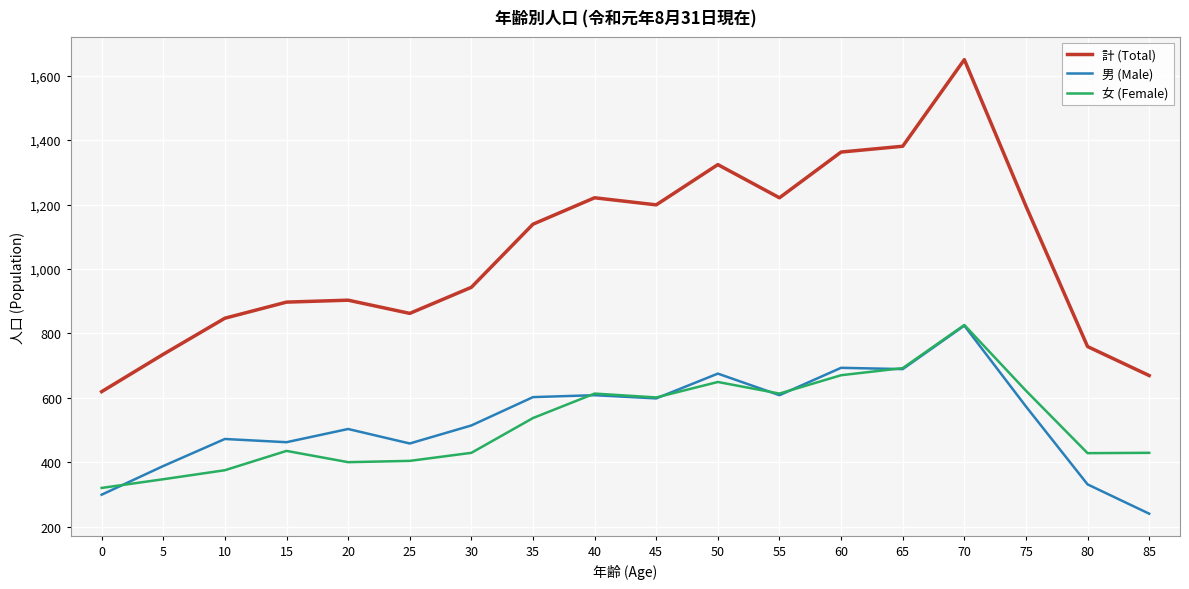

True or false: 男 (Male) and 計 (Total) intersect in this chart.

False